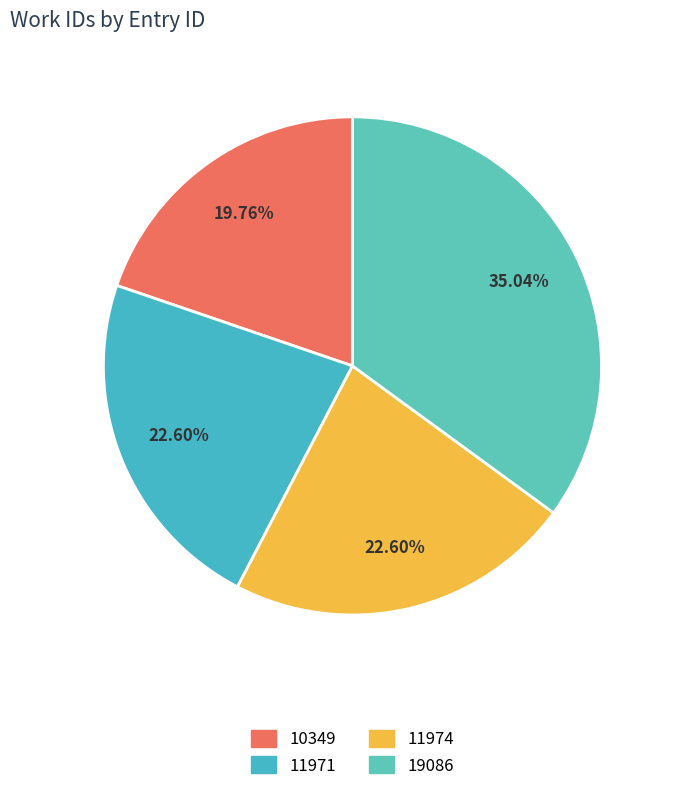

To the nearest percent, what portion does 10349 represent?

20%